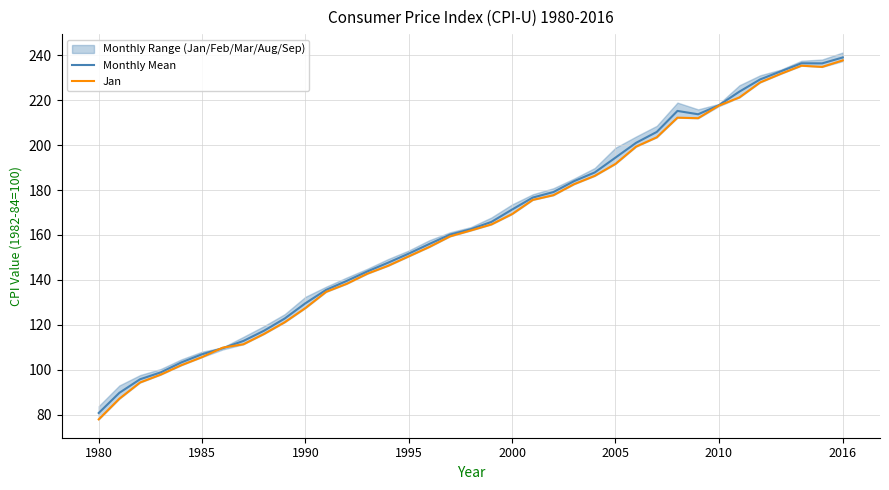

What is the highest value of the Jan series?

237.7